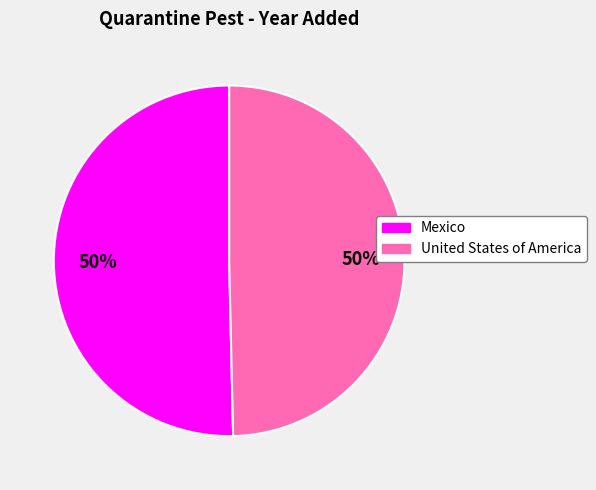

To the nearest percent, what portion does Mexico represent?

50%